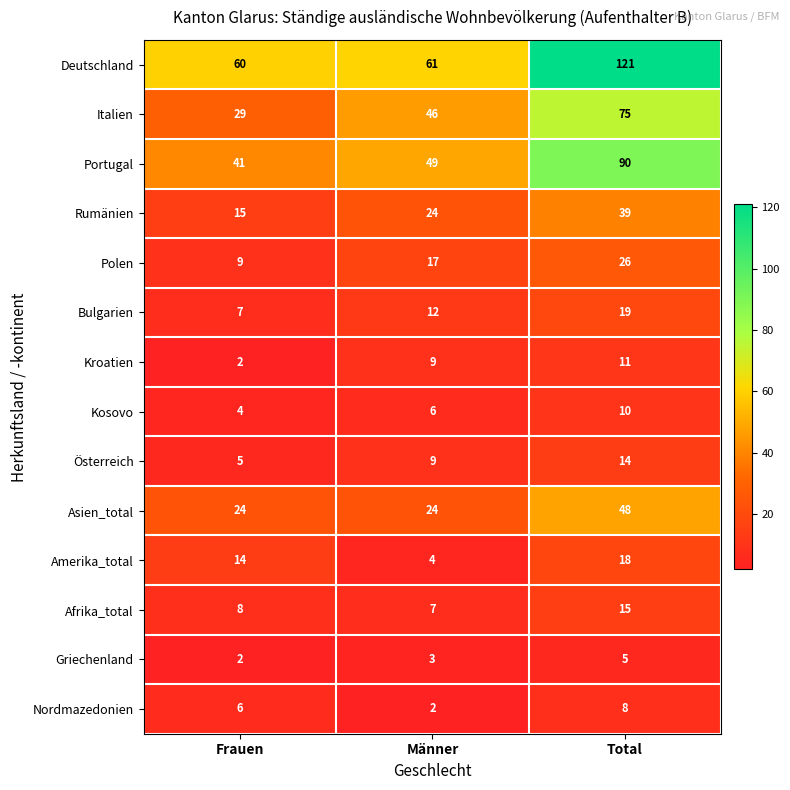

At which category is the sum across all series the highest?

Total